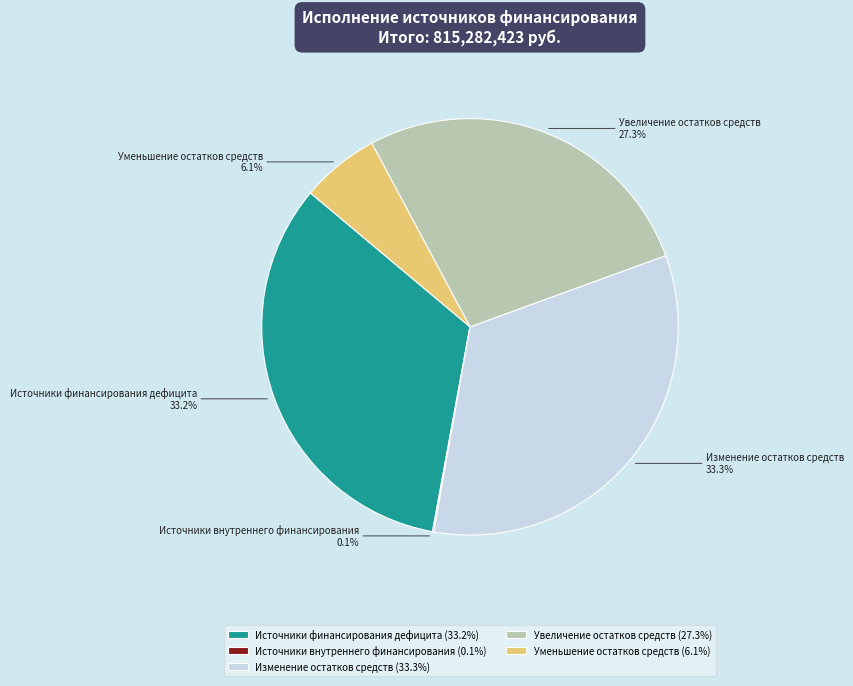

What percentage is NOT represented by Увеличение остатков средств?

72.7%